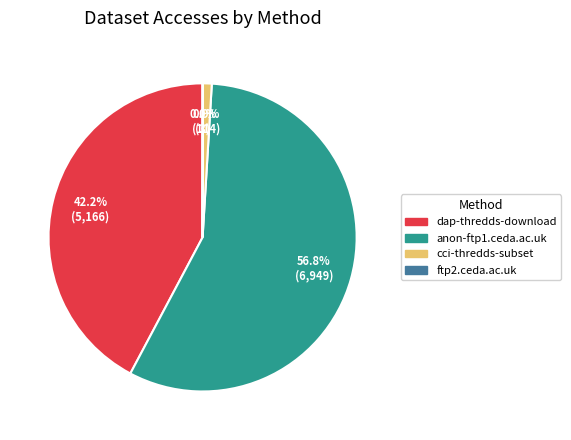

What is the ratio of the value at dap-thredds-download to the value at cci-thredds-subset?

45.3